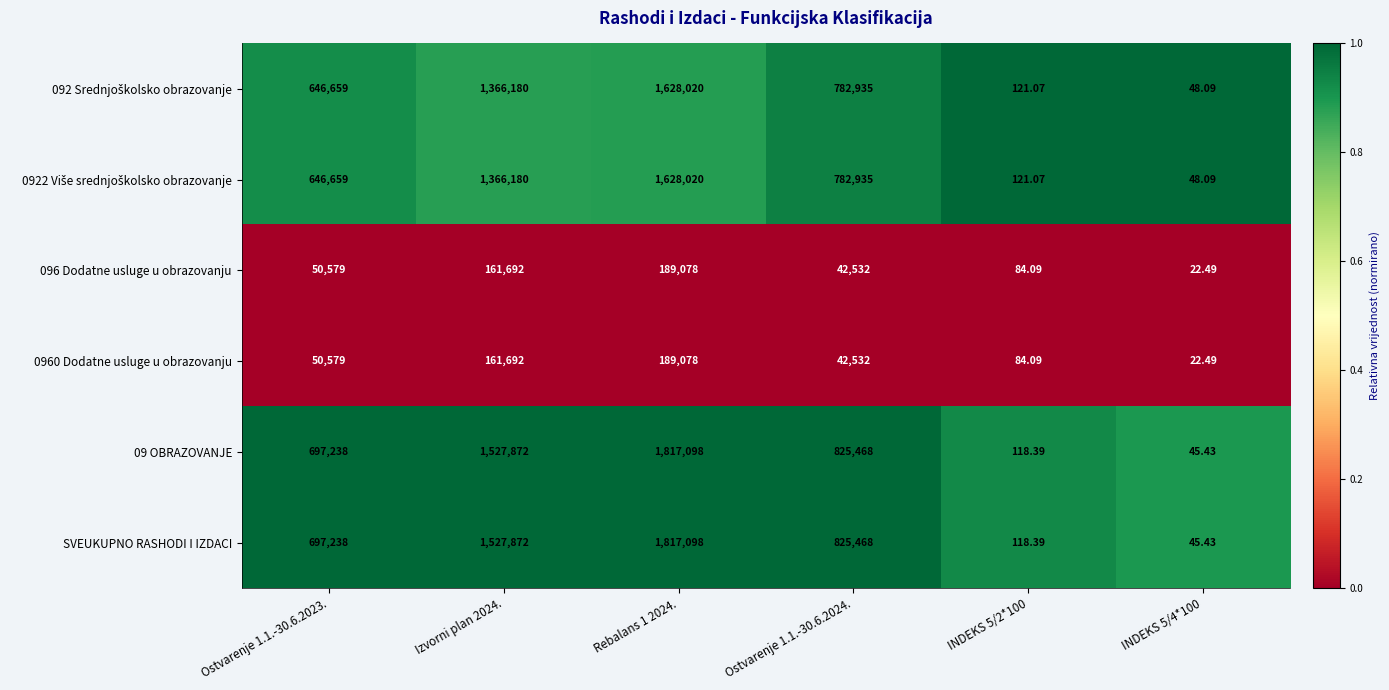

How many series are shown in this chart?

6